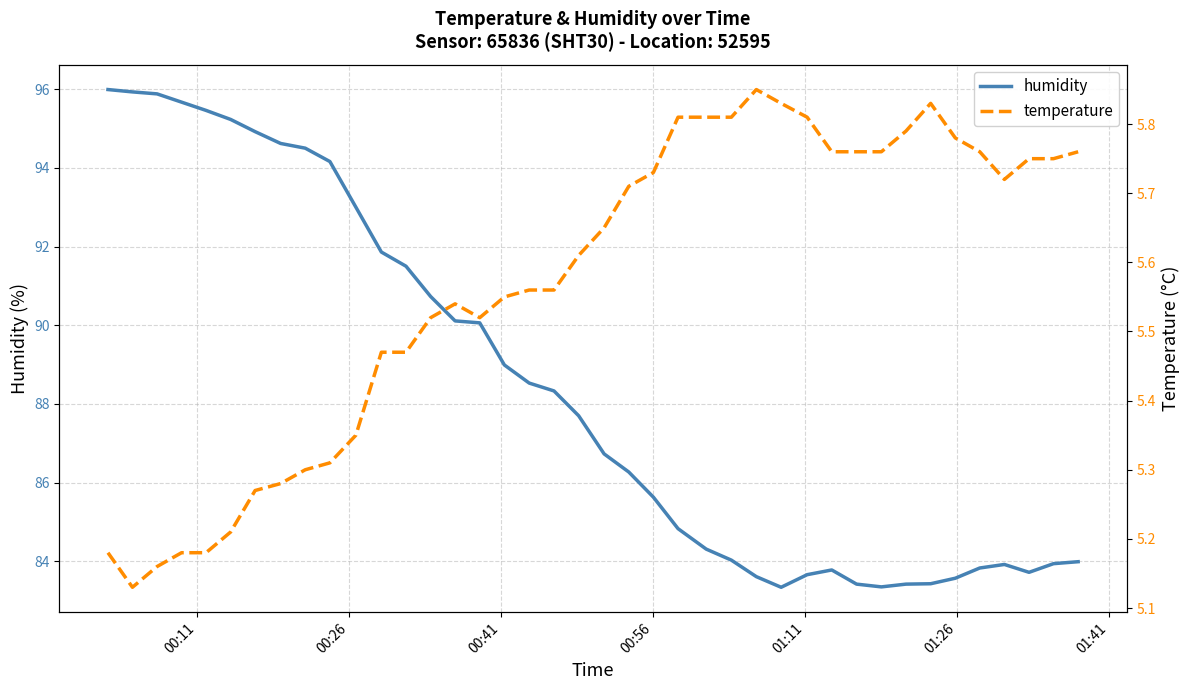

Rank the series by their maximum value, from highest to lowest.

humidity, temperature